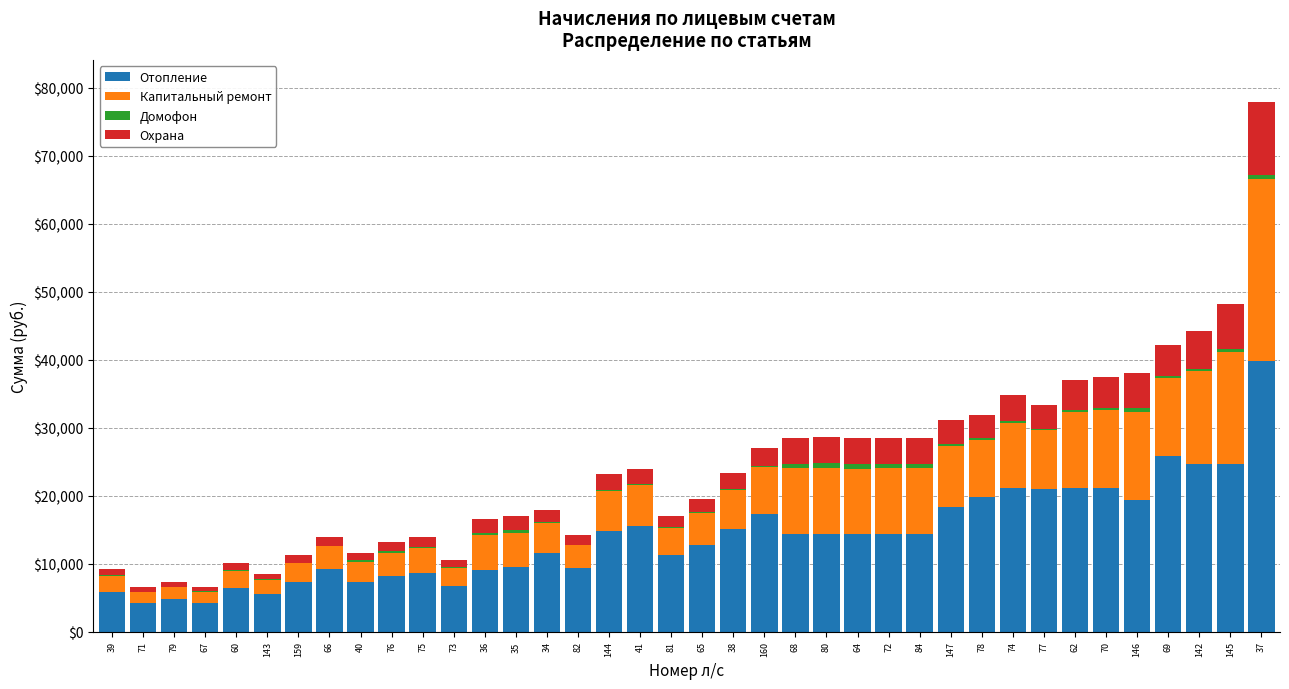

The value of Отопление at 142 is 24592.0. True or false?

True